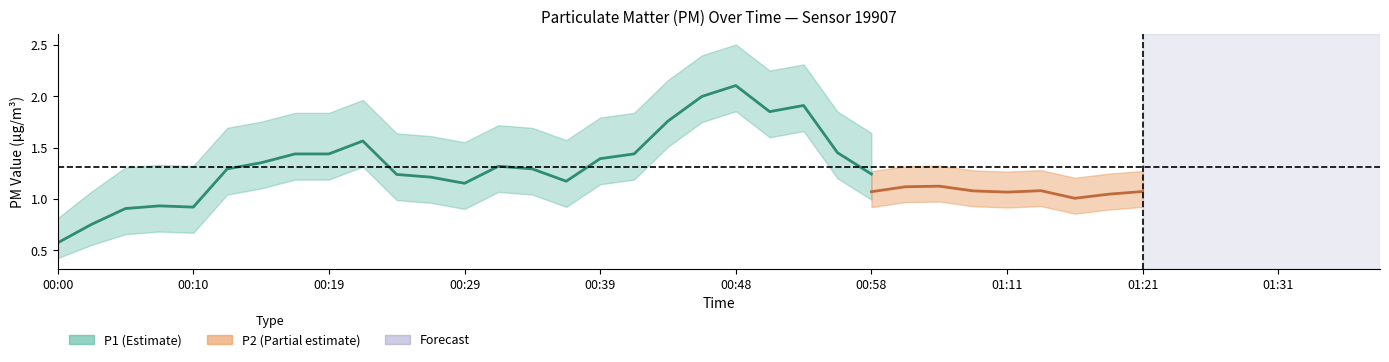

True or false: P2 and P1 intersect in this chart.

False